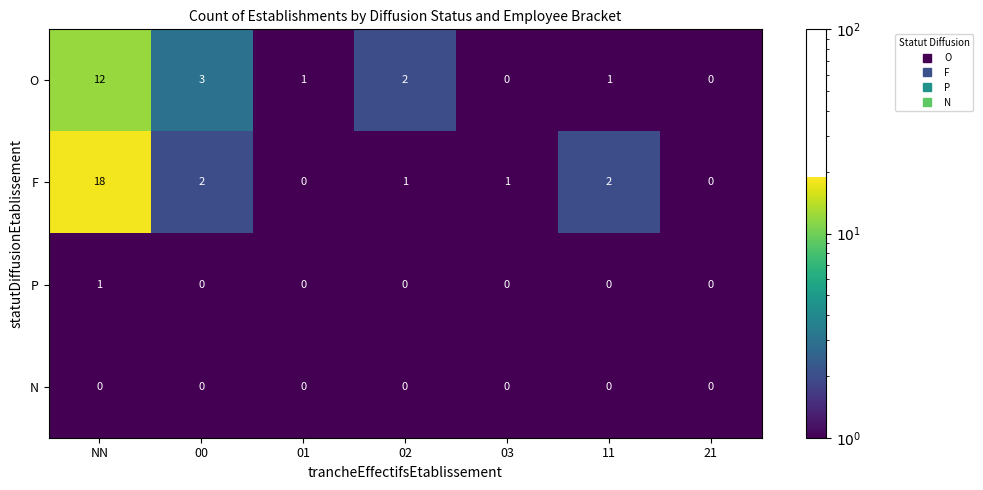

What is the average value of the F series?

3